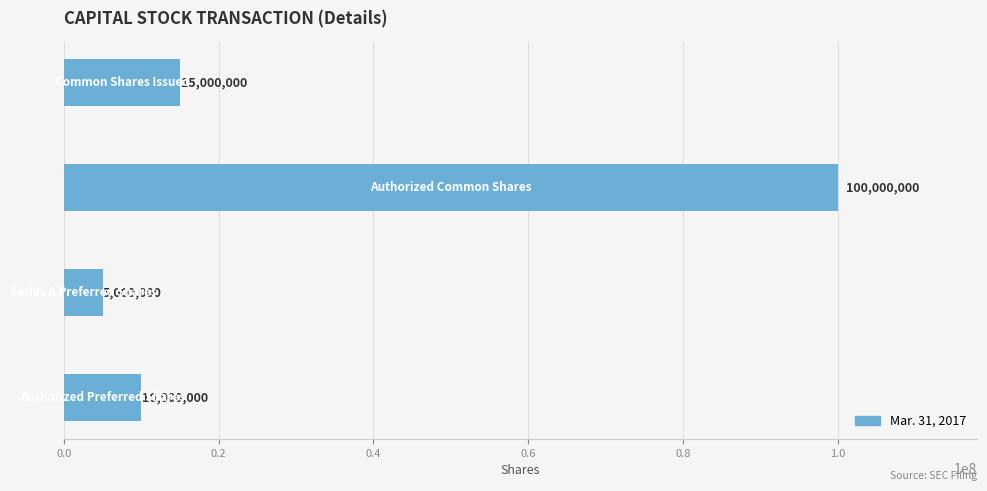

What is the difference between the maximum and second lowest values?

90000000